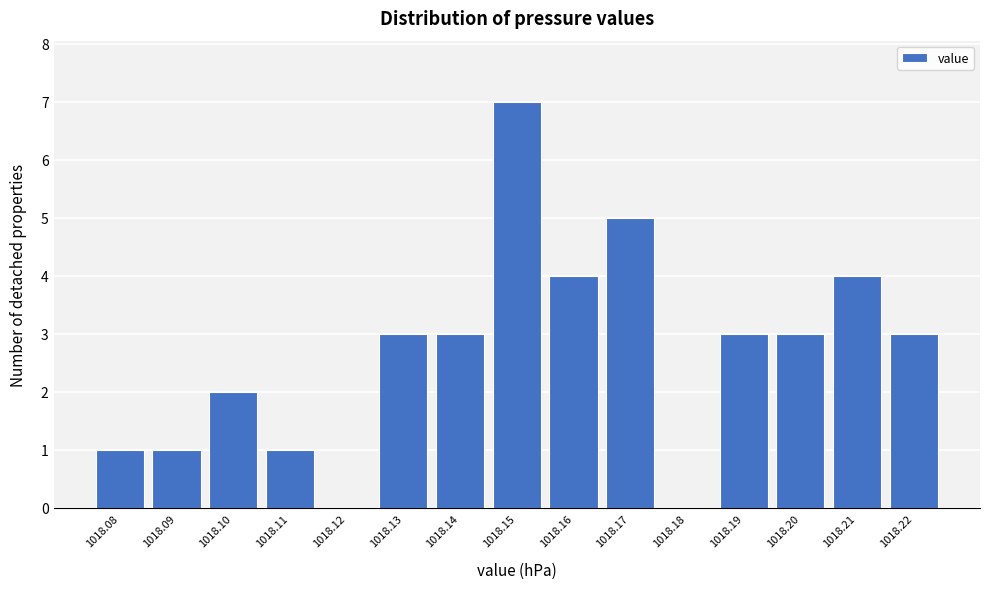

Reading left to right, list all the values displayed in this chart.

1018.08=1	1018.09=1	1018.10=2	1018.11=1	1018.12=0	1018.13=3	1018.14=3	1018.15=7	1018.16=4	1018.17=5	1018.18=0	1018.19=3	1018.20=3	1018.21=4	1018.22=3